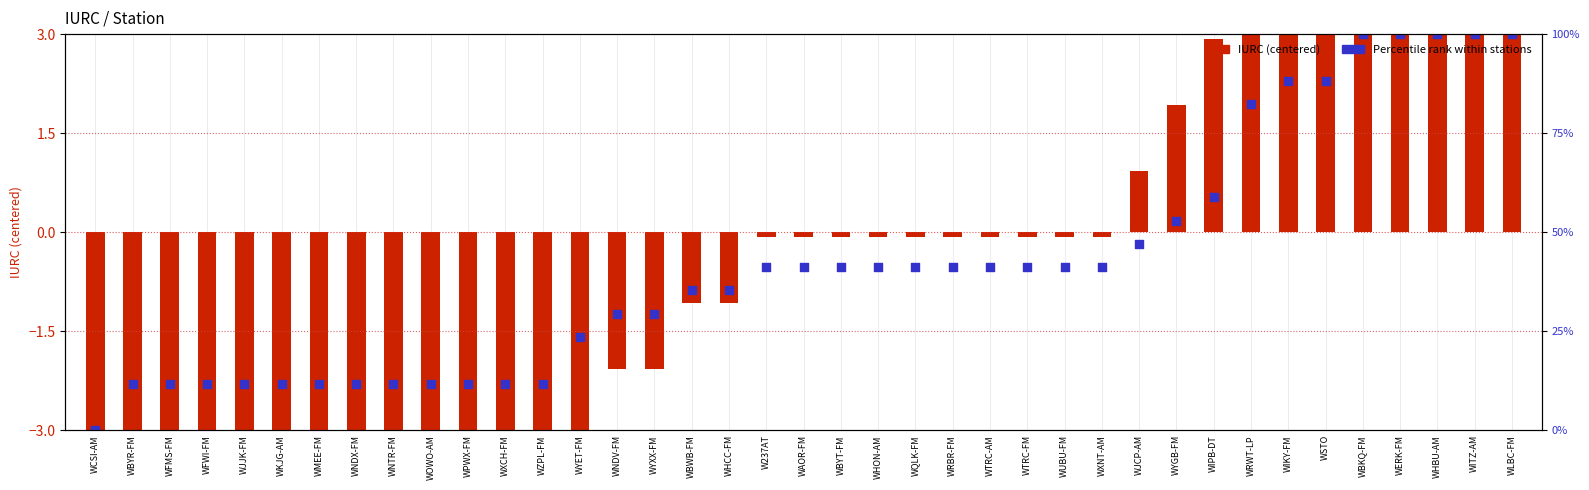

What is the total value across all series at WNDV-FM?

27.3